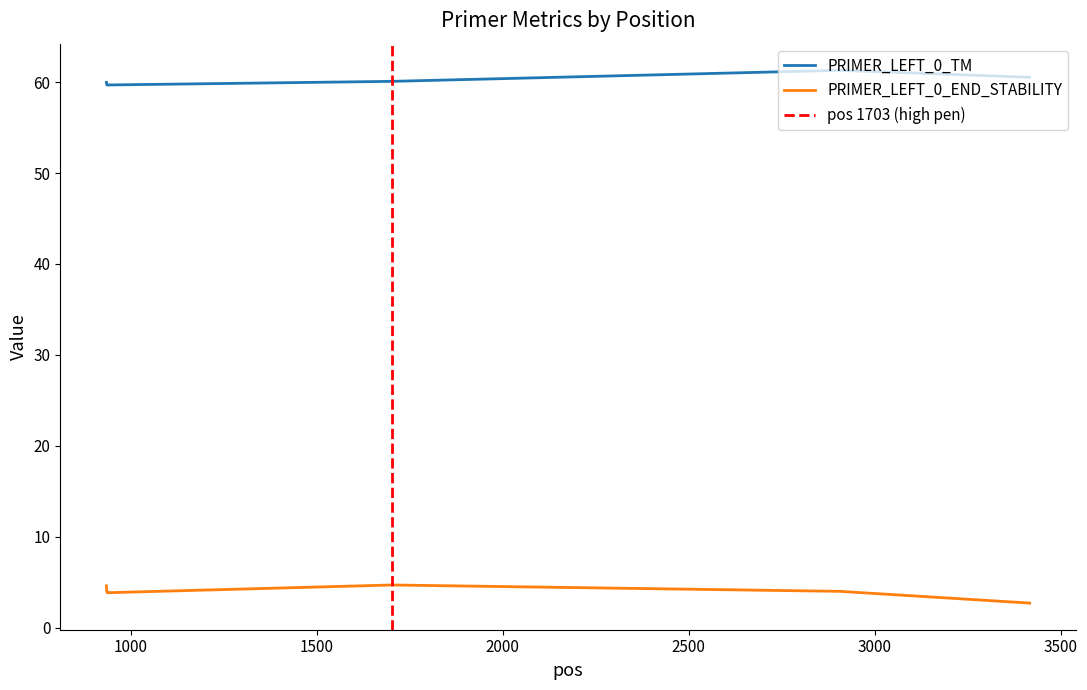

True or false: PRIMER_LEFT_0_END_STABILITY and PRIMER_LEFT_0_TM cross at least once.

False